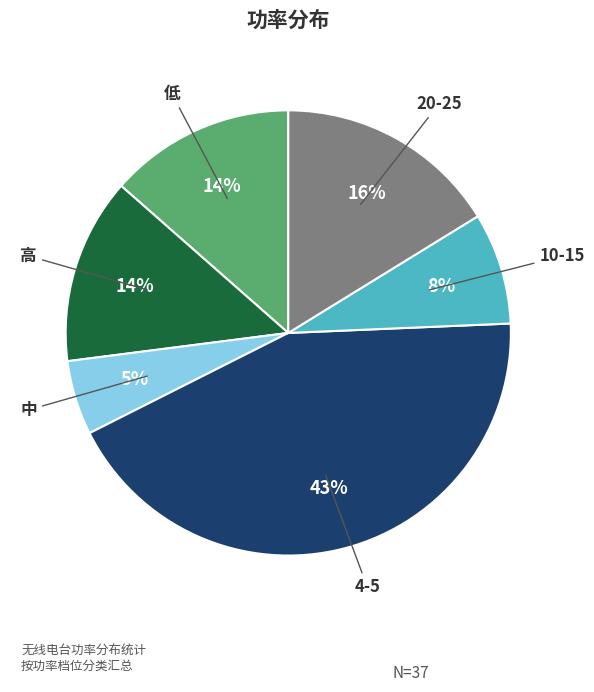

To the nearest percent, what is the average slice percentage?

17%